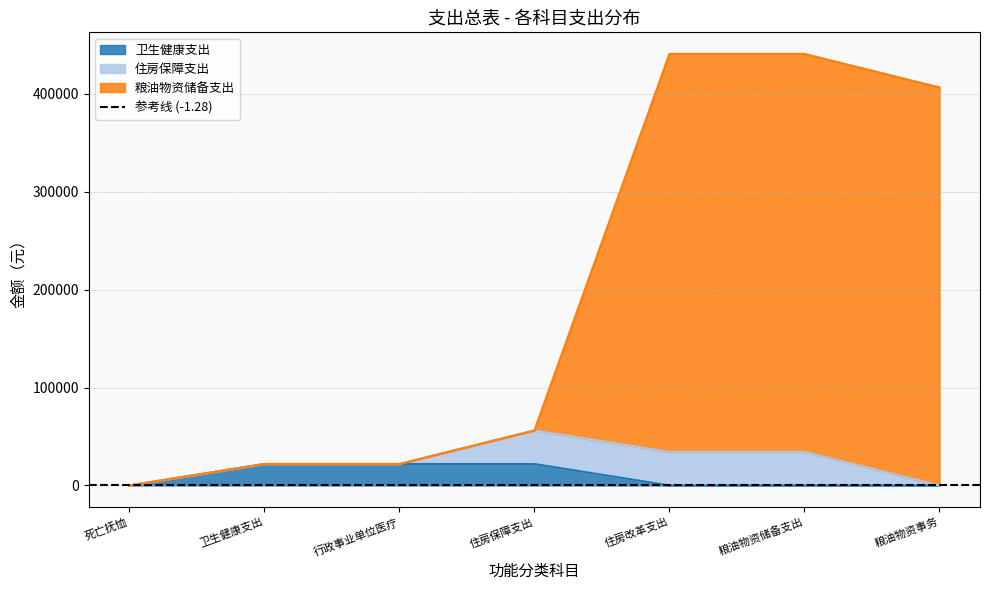

True or false: 卫生健康支出 has a value of -6737.5 at 粮油物资事务.

False